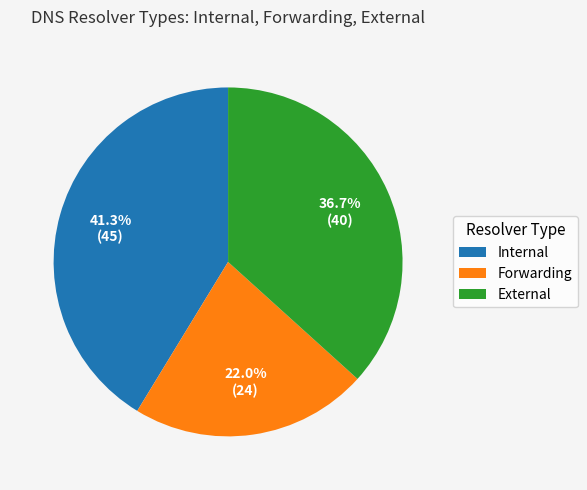

Which slice is the largest?

Internal